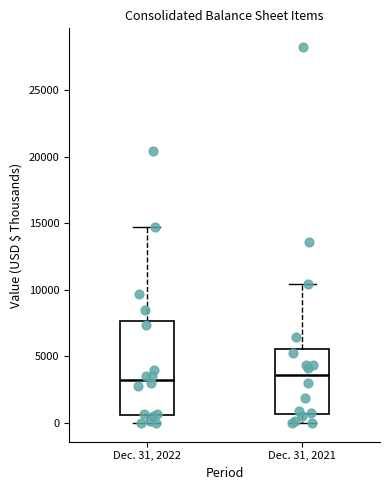

Where is the upper edge of the box for Dec. 31, 2021 on the y-axis? The values are not printed on the chart, so give them approximately, as read against the axis.

5500